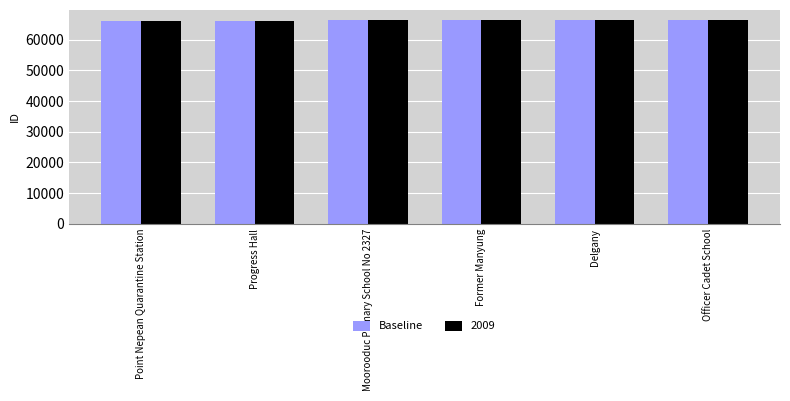

Is it true that 2009 equals 95189 at Point Nepean Quarantine Station?

False